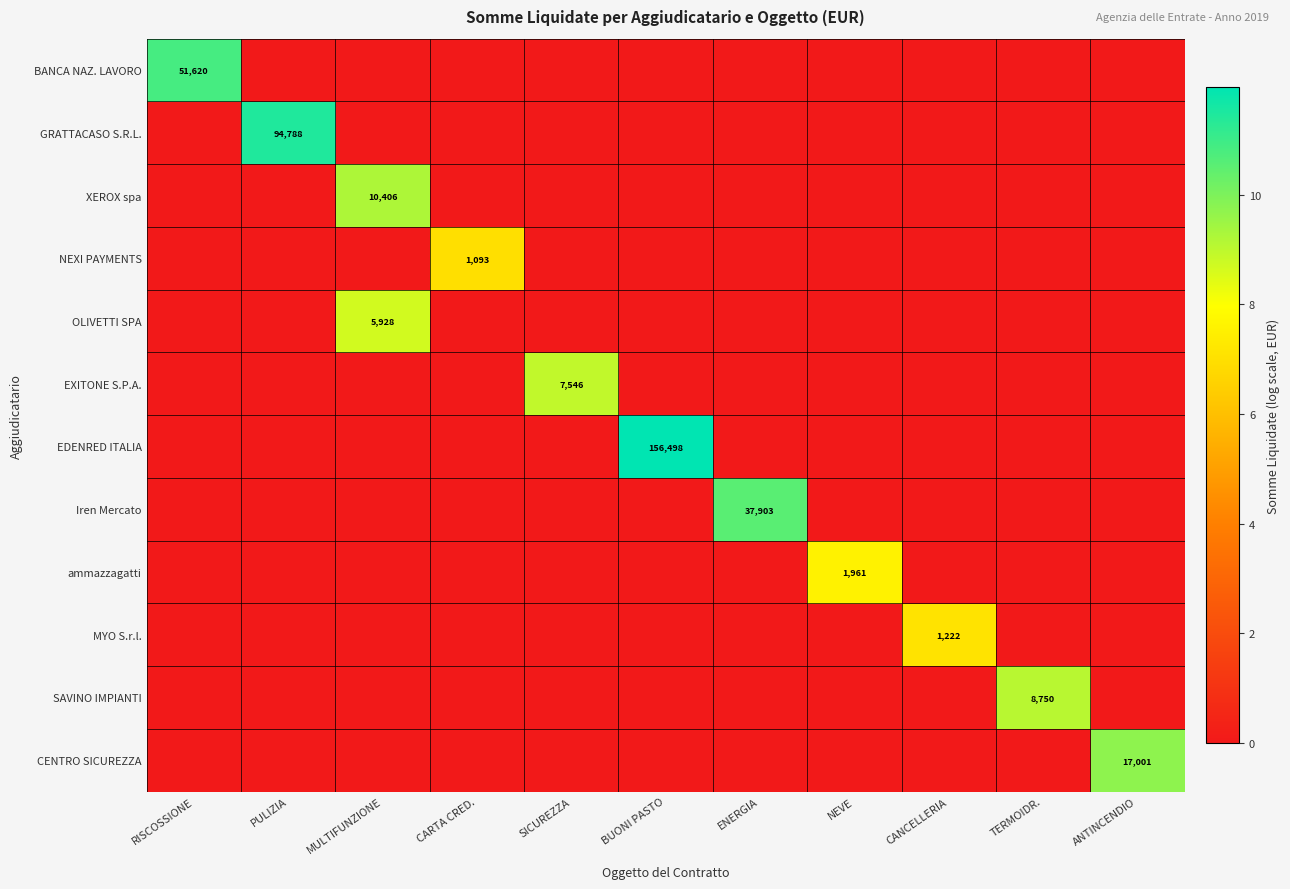

Rank the series by their maximum value, from highest to lowest.

EDENRED ITALIA, GRATTACASO S.R.L., BANCA NAZ. LAVORO, Iren Mercato, CENTRO SICUREZZA, XEROX spa, SAVINO IMPIANTI, EXITONE S.P.A., OLIVETTI SPA, ammazzagatti, MYO S.r.l., NEXI PAYMENTS